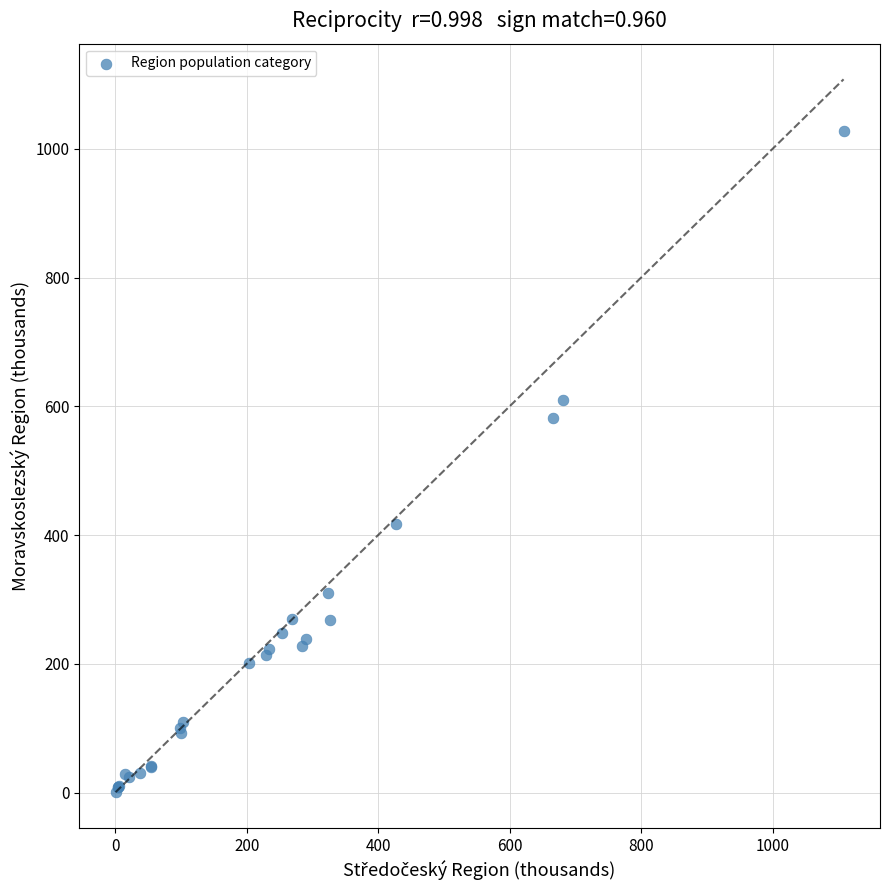

What Y value in the scatter plot is closest to 514?

581.4